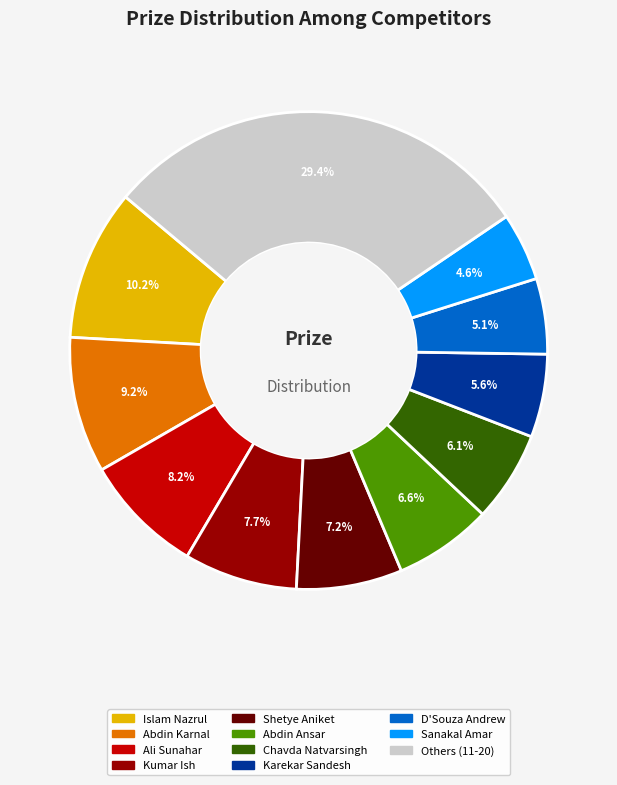

Is there any slice that represents more than half of the pie?

No